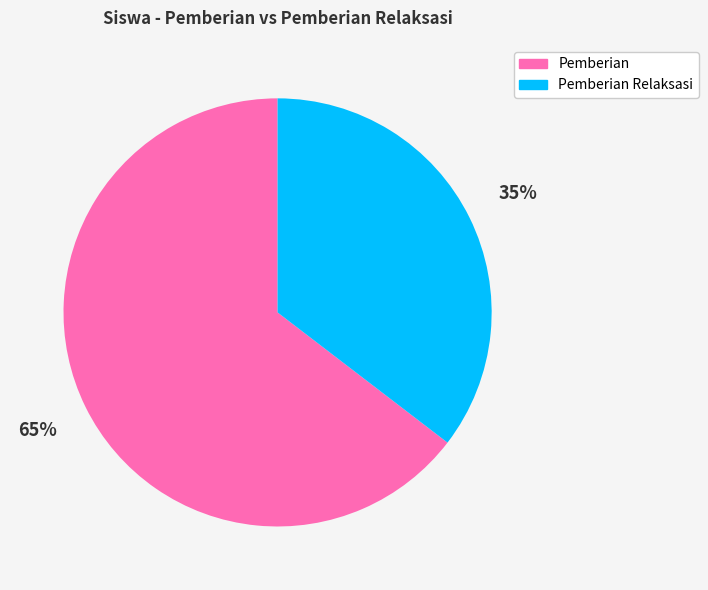

Is the sum of Pemberian Relaksasi and Pemberian greater than half?

Yes